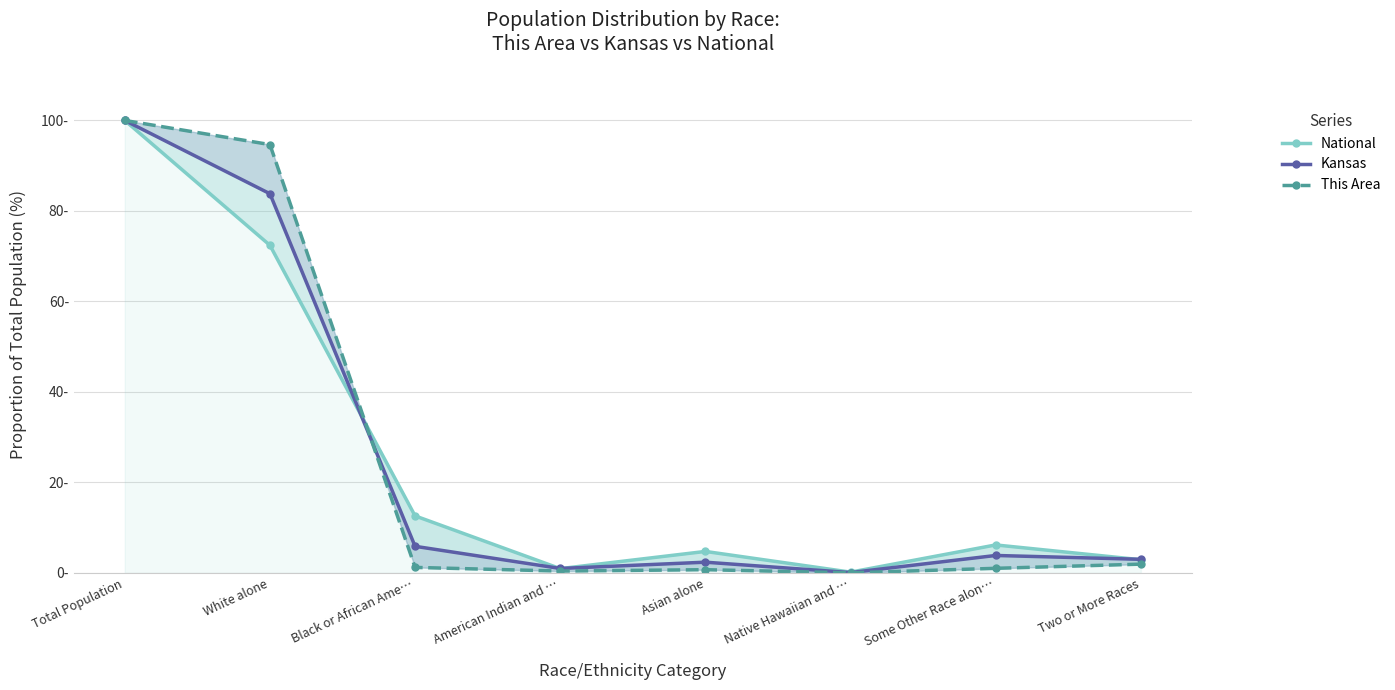

What is the difference between the maximum and minimum values in the National series?

99.8